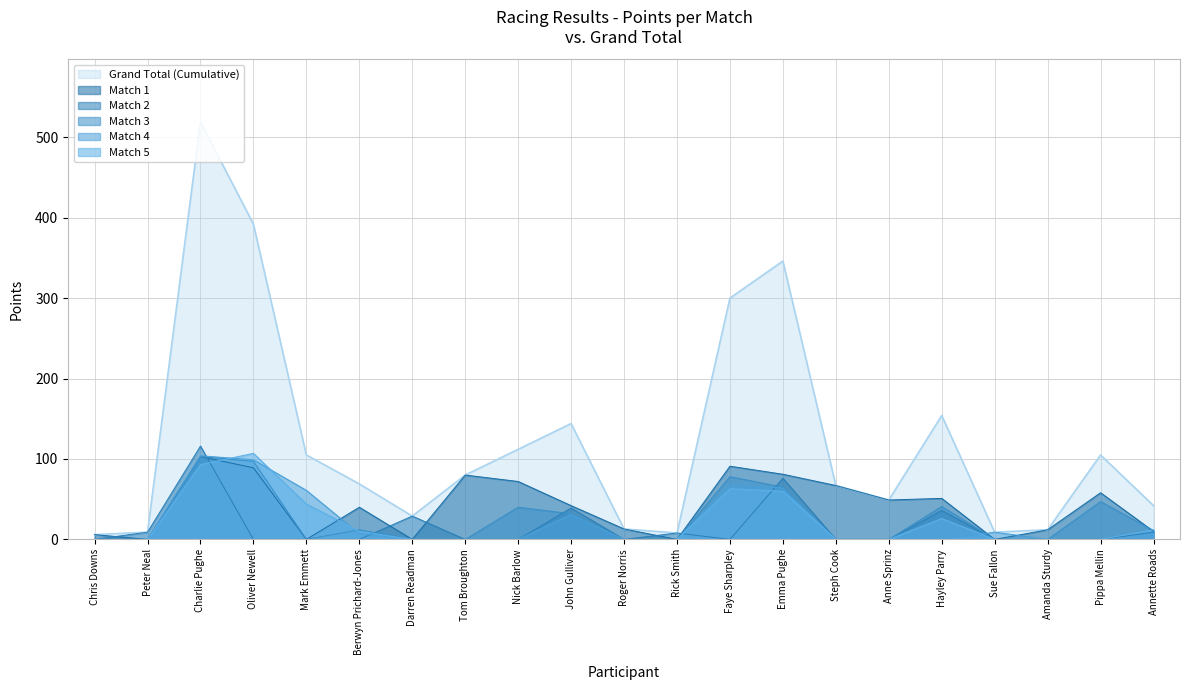

How many data points does each series have?

21